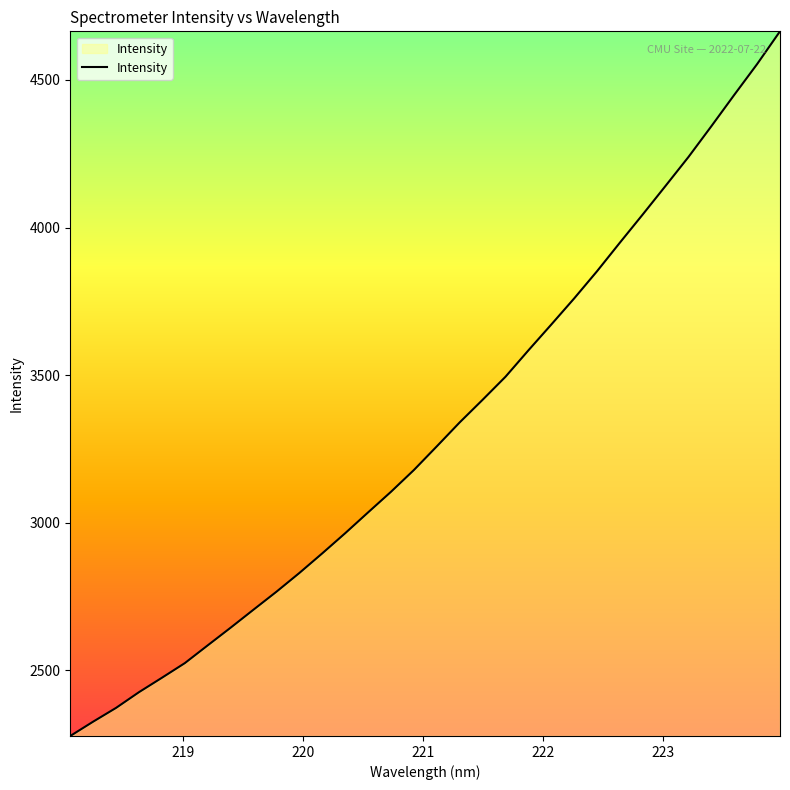

What is the difference between the maximum and minimum values?

2386.4